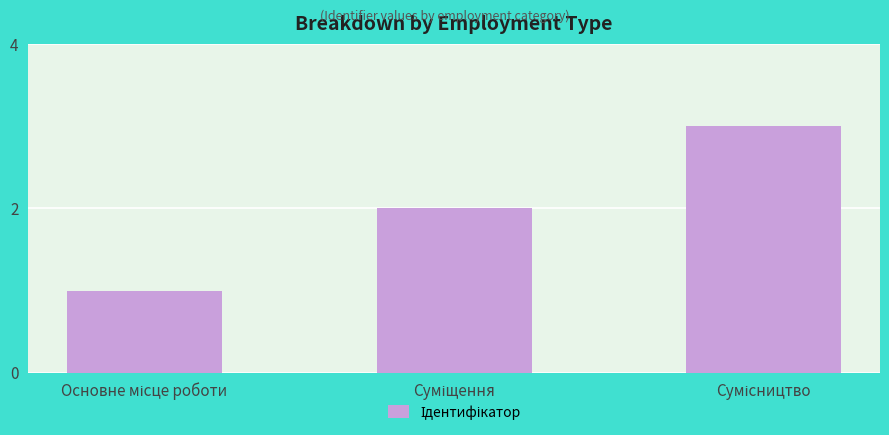

Reading left to right, what are all the values shown in this chart?

1	2	3